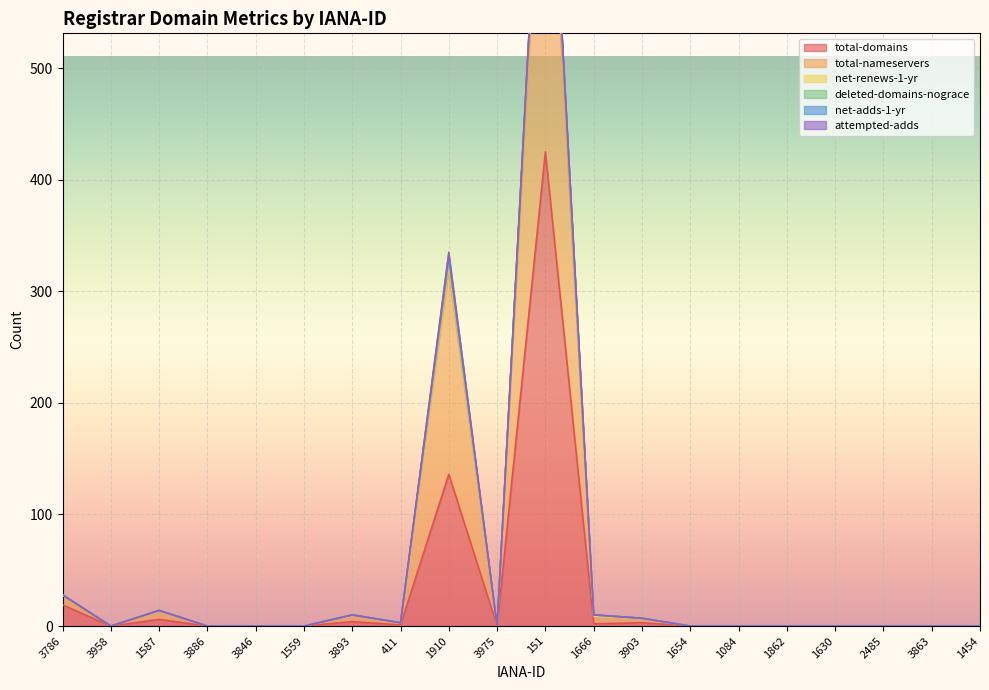

Reading right to left, what are all the values shown in this chart?

total-domains: 1454=0	3863=0	2485=0	1630=0	1862=0	1084=0	1654=0	3903=3	1666=2	151=425	3975=0	1910=136	411=1	3893=4	1559=0	3846=0	3886=0	1587=6	3958=0	3786=19
total-nameservers: 1454=0	3863=0	2485=0	1630=0	1862=0	1084=0	1654=0	3903=4	1666=7	151=346	3975=0	1910=183	411=2	3893=6	1559=0	3846=0	3886=0	1587=8	3958=0	3786=9
net-renews-1-yr: 1454=0	3863=0	2485=0	1630=0	1862=0	1084=0	1654=0	3903=0	1666=0	151=29	3975=0	1910=5	411=0	3893=0	1559=0	3846=0	3886=0	1587=0	3958=0	3786=0
deleted-domains-nograce: 1454=0	3863=0	2485=0	1630=0	1862=0	1084=0	1654=0	3903=0	1666=1	151=0	3975=0	1910=3	411=0	3893=0	1559=0	3846=0	3886=0	1587=0	3958=0	3786=0
net-adds-1-yr: 1454=0	3863=0	2485=0	1630=0	1862=0	1084=0	1654=0	3903=0	1666=0	151=3	3975=0	1910=4	411=0	3893=0	1559=0	3846=0	3886=0	1587=0	3958=0	3786=0
attempted-adds: 1454=0	3863=0	2485=0	1630=0	1862=0	1084=0	1654=0	3903=0	1666=0	151=3	3975=0	1910=4	411=0	3893=0	1559=0	3846=0	3886=0	1587=0	3958=0	3786=0